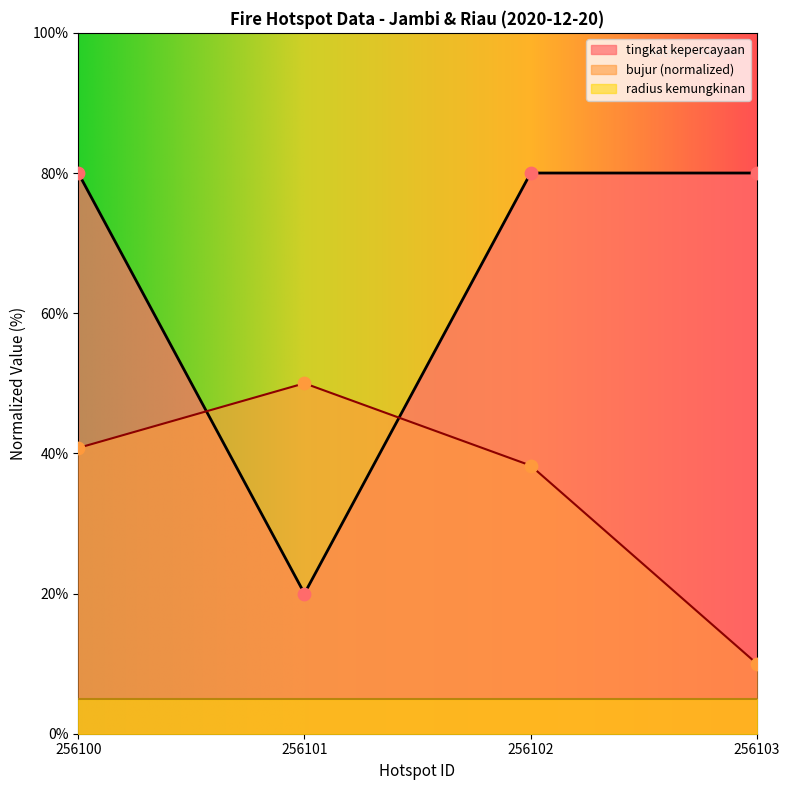

At which category is the sum across all series the highest?

256100